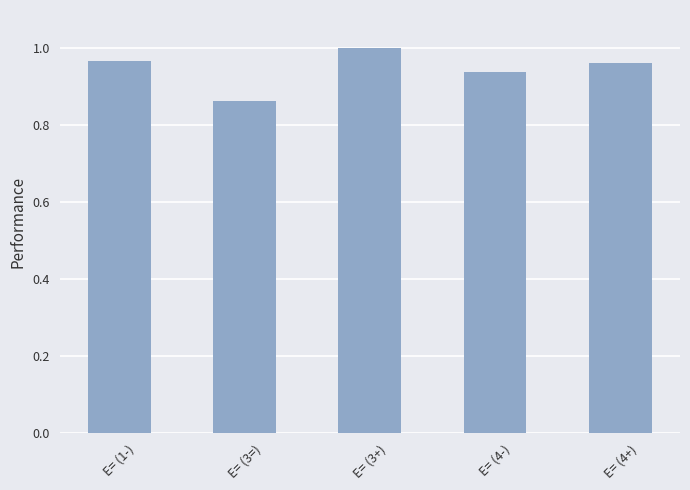

The chart shows a value of 1.0 at E= (3+). True or false?

True